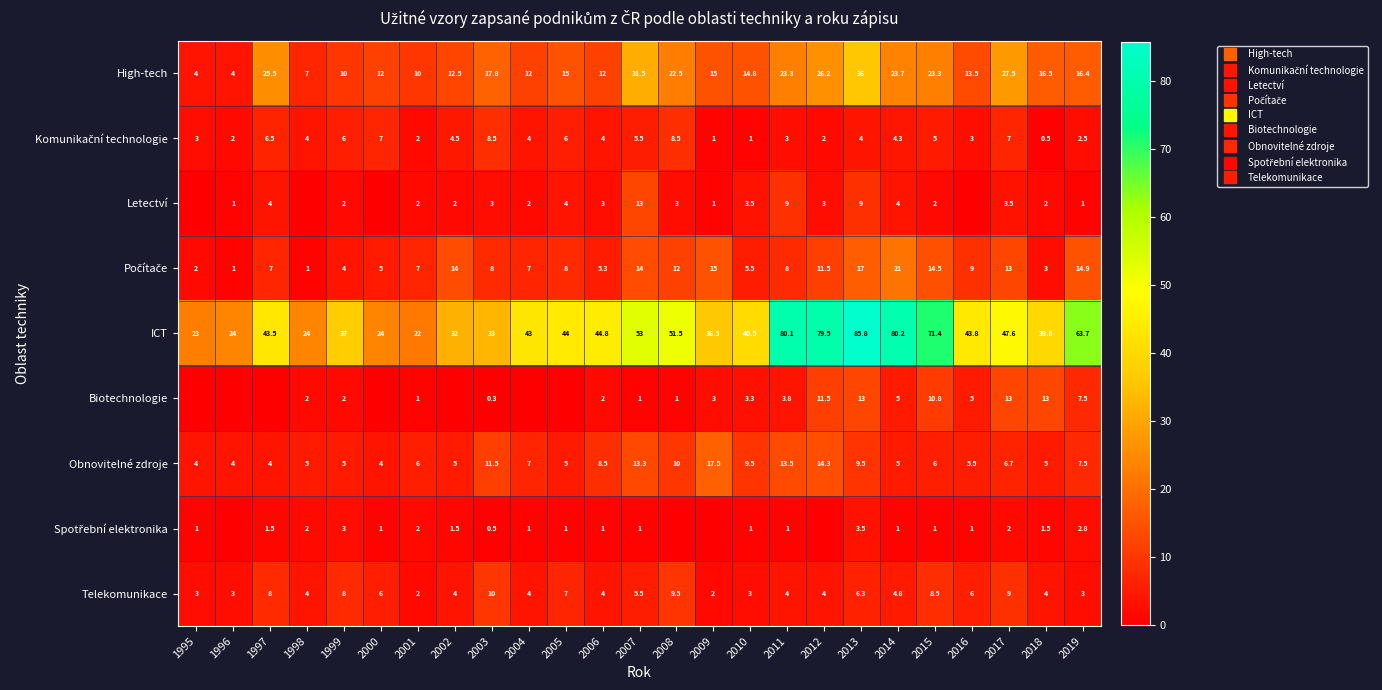

Which category has the lowest value in the High-tech series?

1995